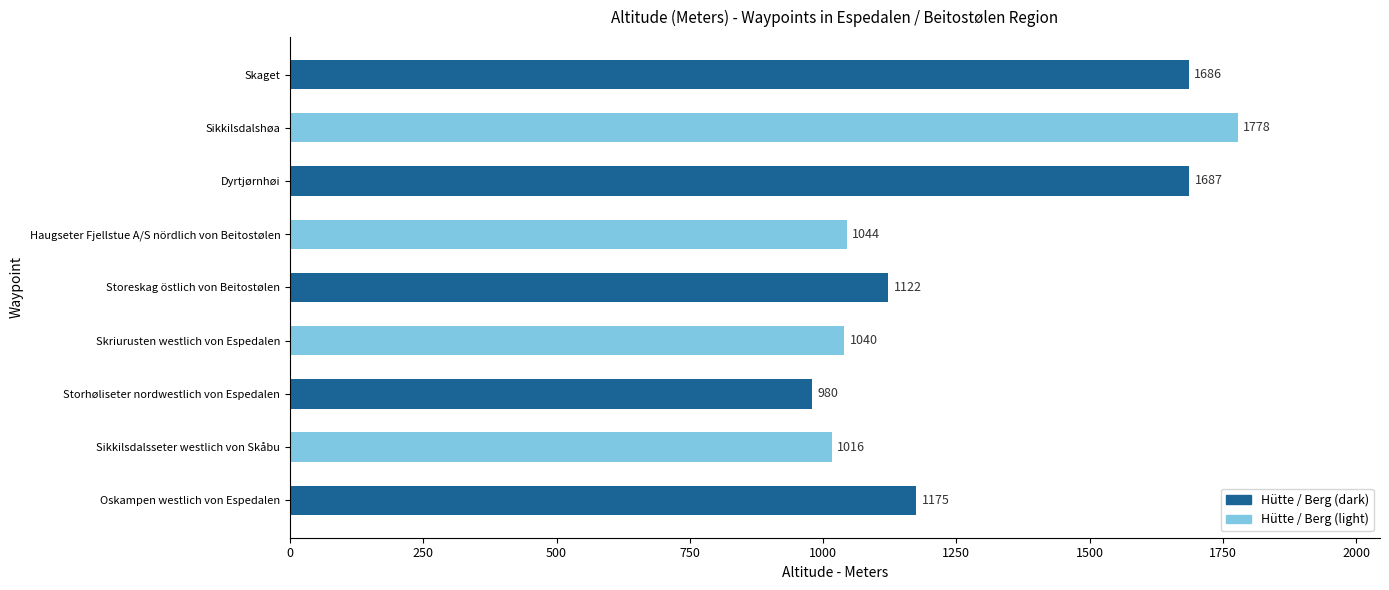

What is the average value?

1281